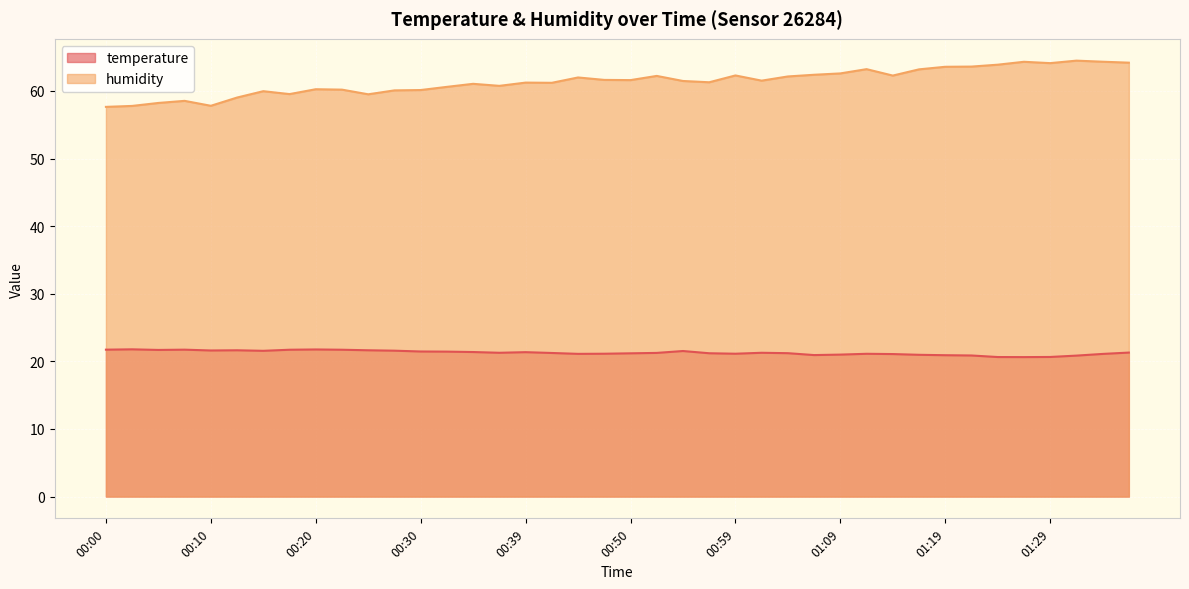

What is the sum of all humidity values?

2456.1